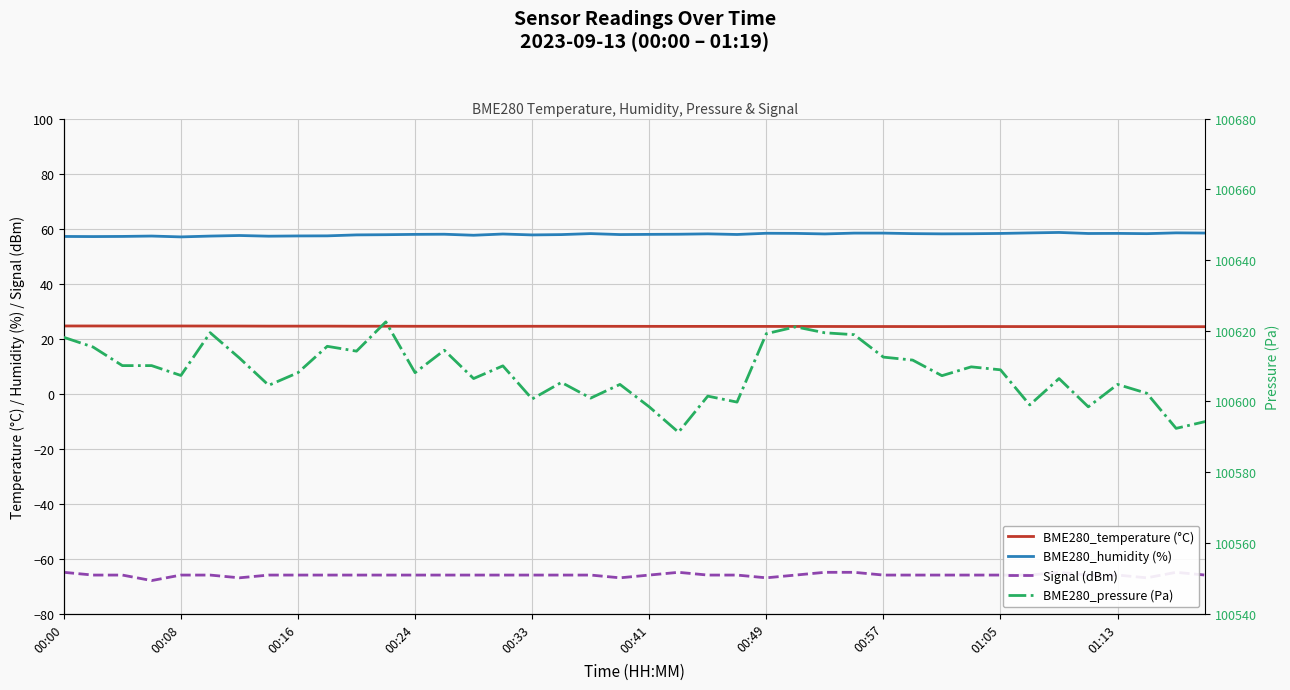

Which series has the largest range (max minus min)?

BME280_pressure (Pa)